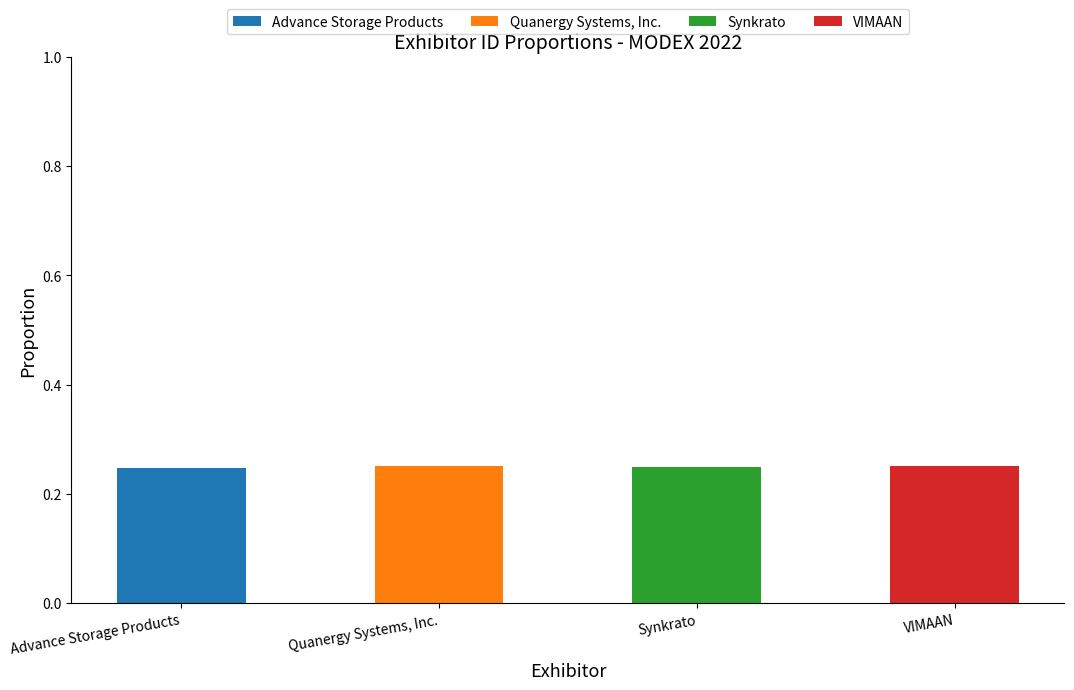

The Advance Storage Products series shows 0.4 at Advance Storage Products. True or false?

False